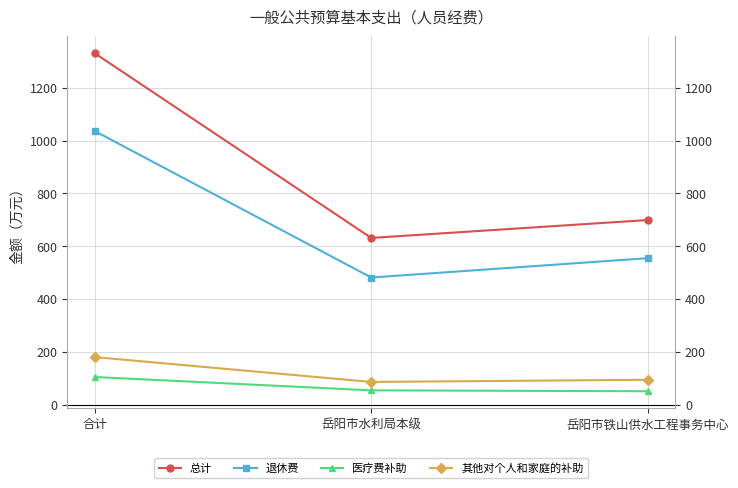

Reading right to left, list all the values displayed in this chart.

总计: 699.2	631.4	1330.6
退休费: 554.6	481.4	1036.0
医疗费补助: 50.6	53.9	104.5
其他对个人和家庭的补助: 94.0	85.8	179.8